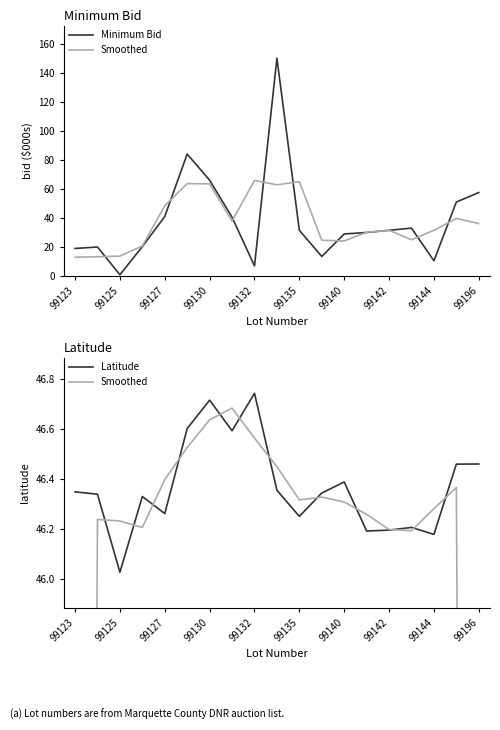

At which label does Latitude reach its minimum?

99125